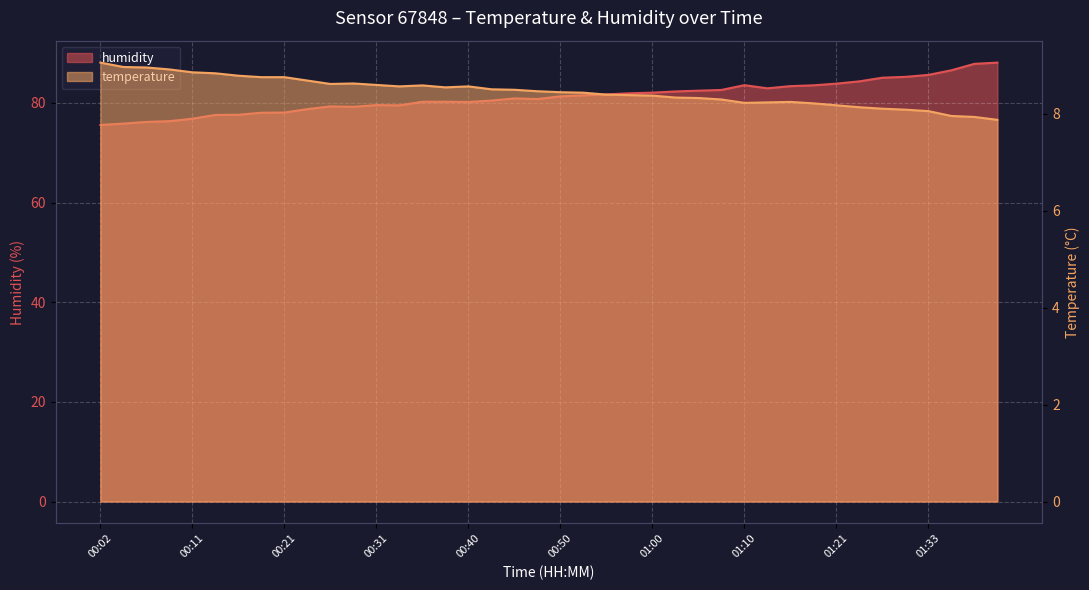

Which series has the largest range (max minus min)?

humidity